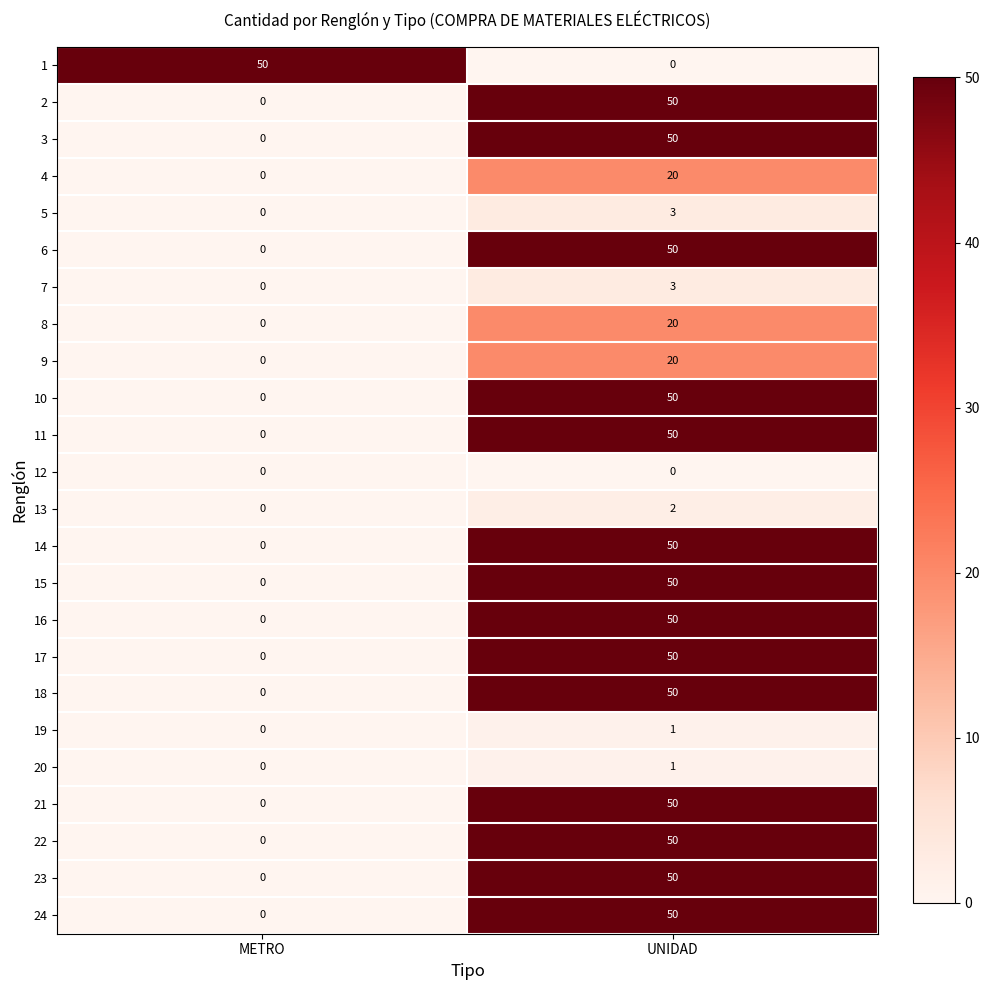

Which category has the highest value in the 4 series?

UNIDAD